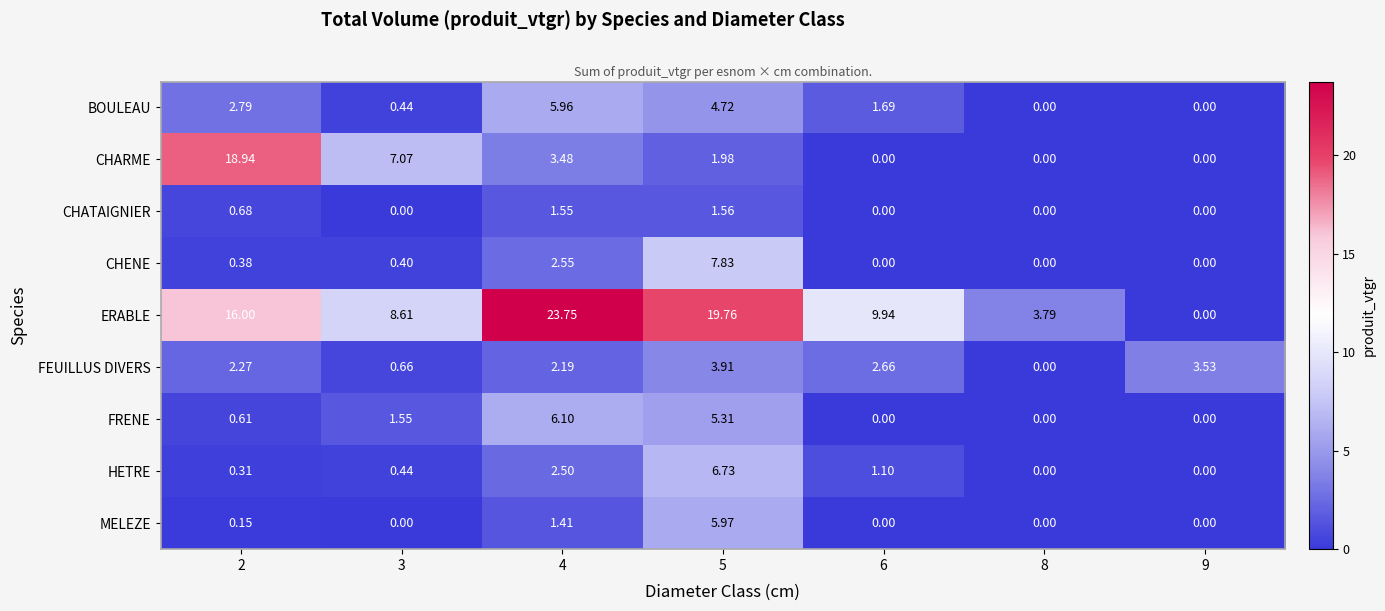

Which series has the largest range (max minus min)?

ERABLE